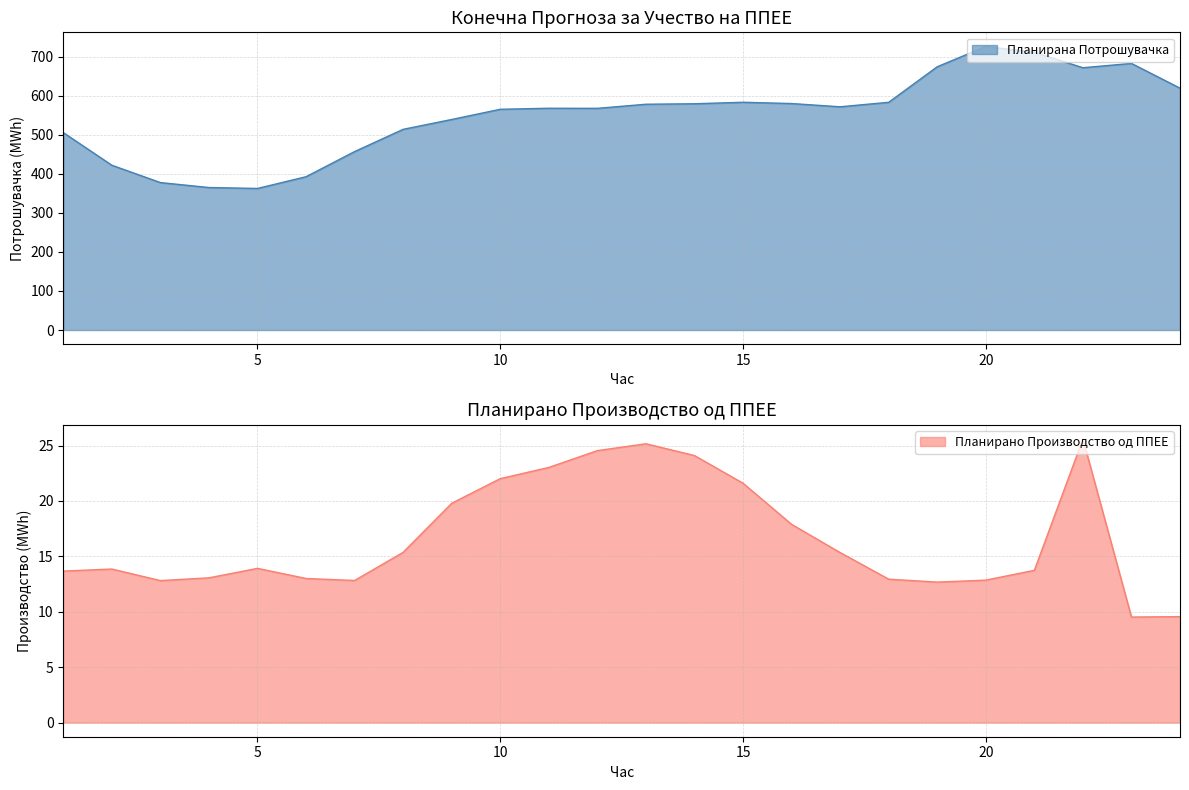

At which category is the sum across all series the highest?

20